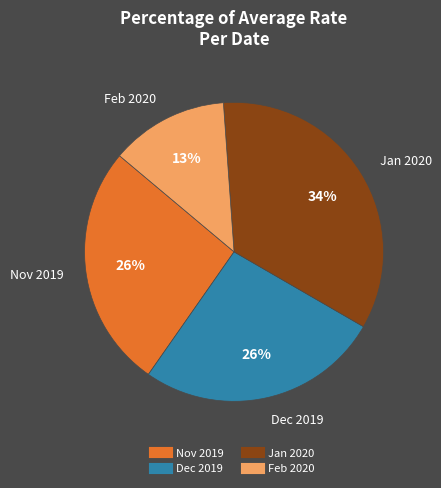

Is there any slice that represents more than half of the pie?

No